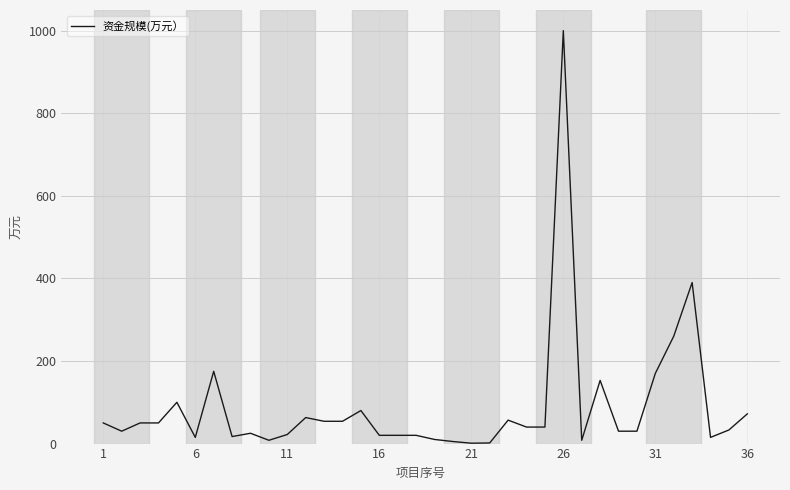

What is the difference between the maximum and minimum values?

999.1